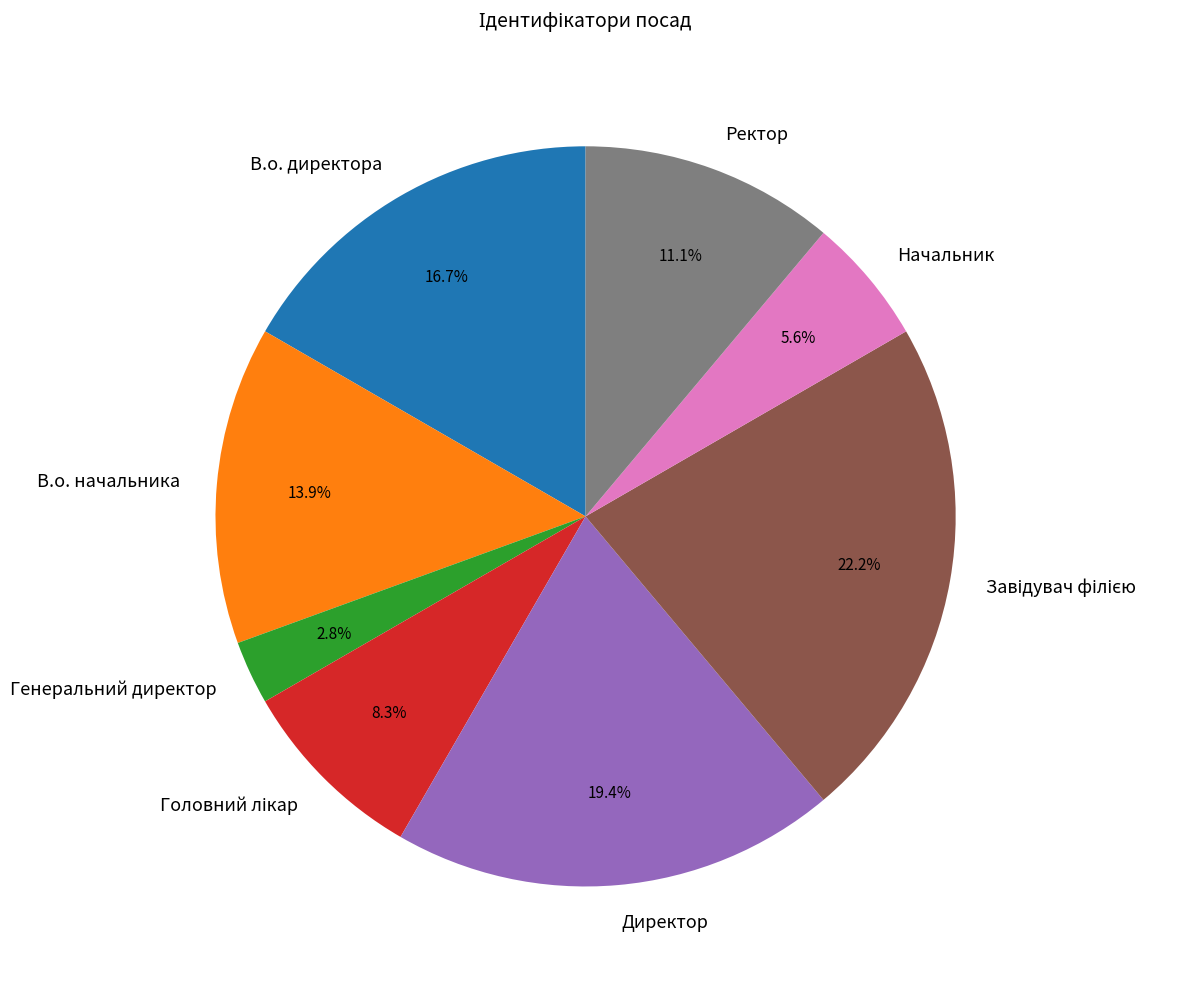

Which has a higher value, В.о. директора or Директор?

Директор